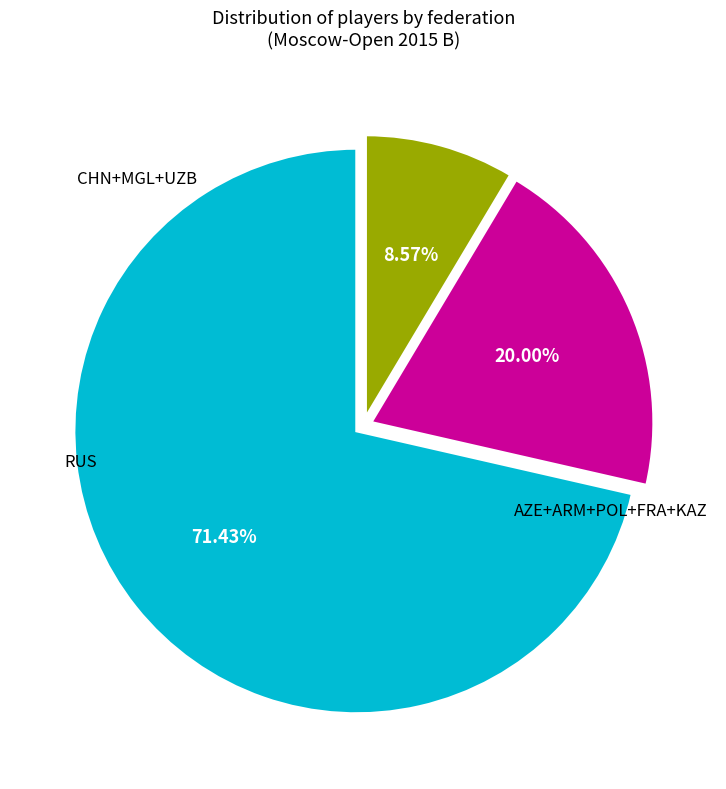

Does any single category account for the majority?

Yes